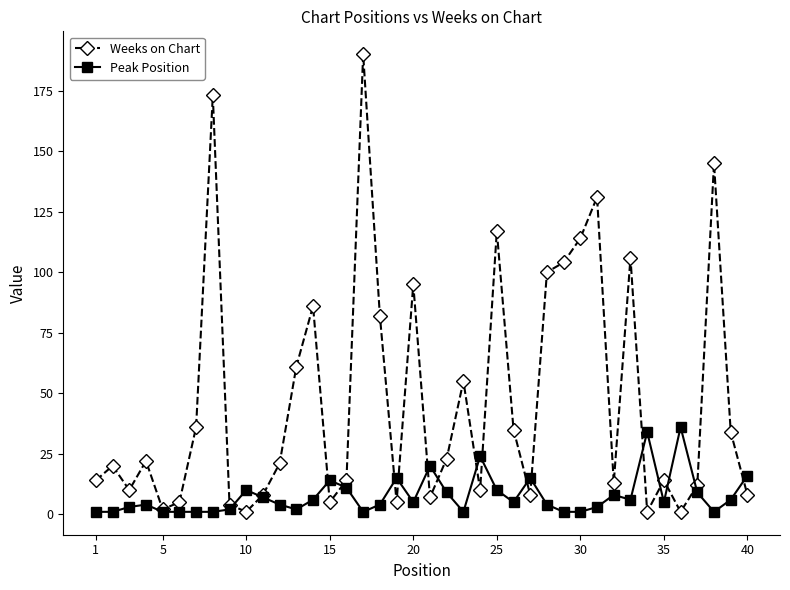

Rank the series by their average value, from highest to lowest.

Weeks on Chart, Peak Position